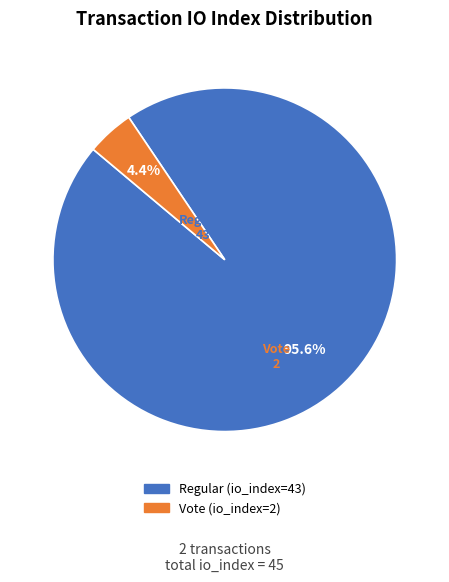

True or false: Vote (io_index=2) accounts for 4% of the total.

True